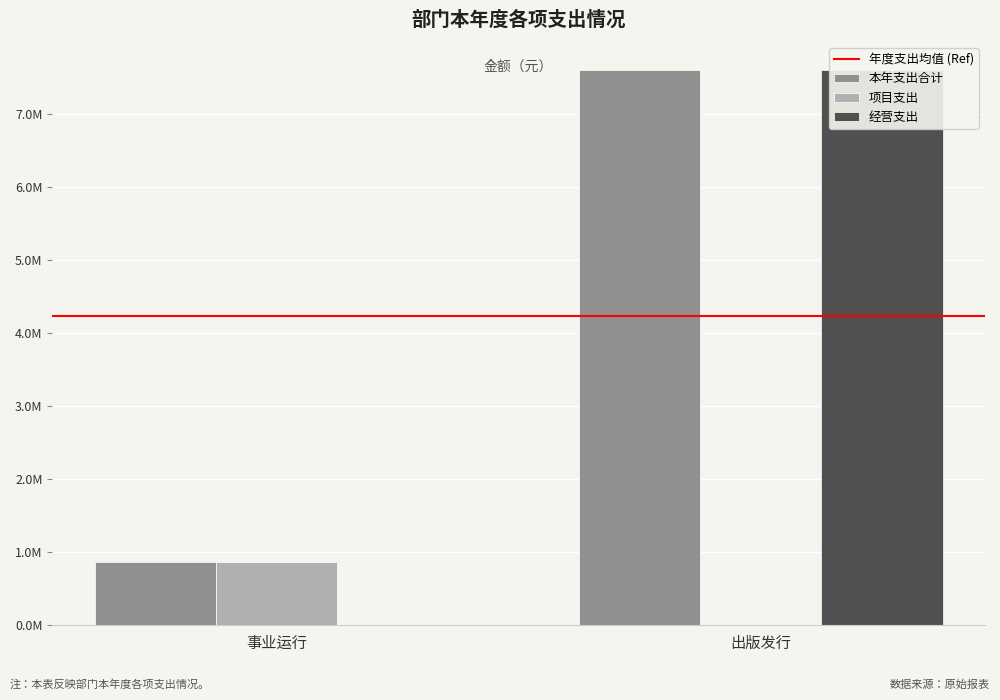

How many positive values does the 经营支出 series have?

1